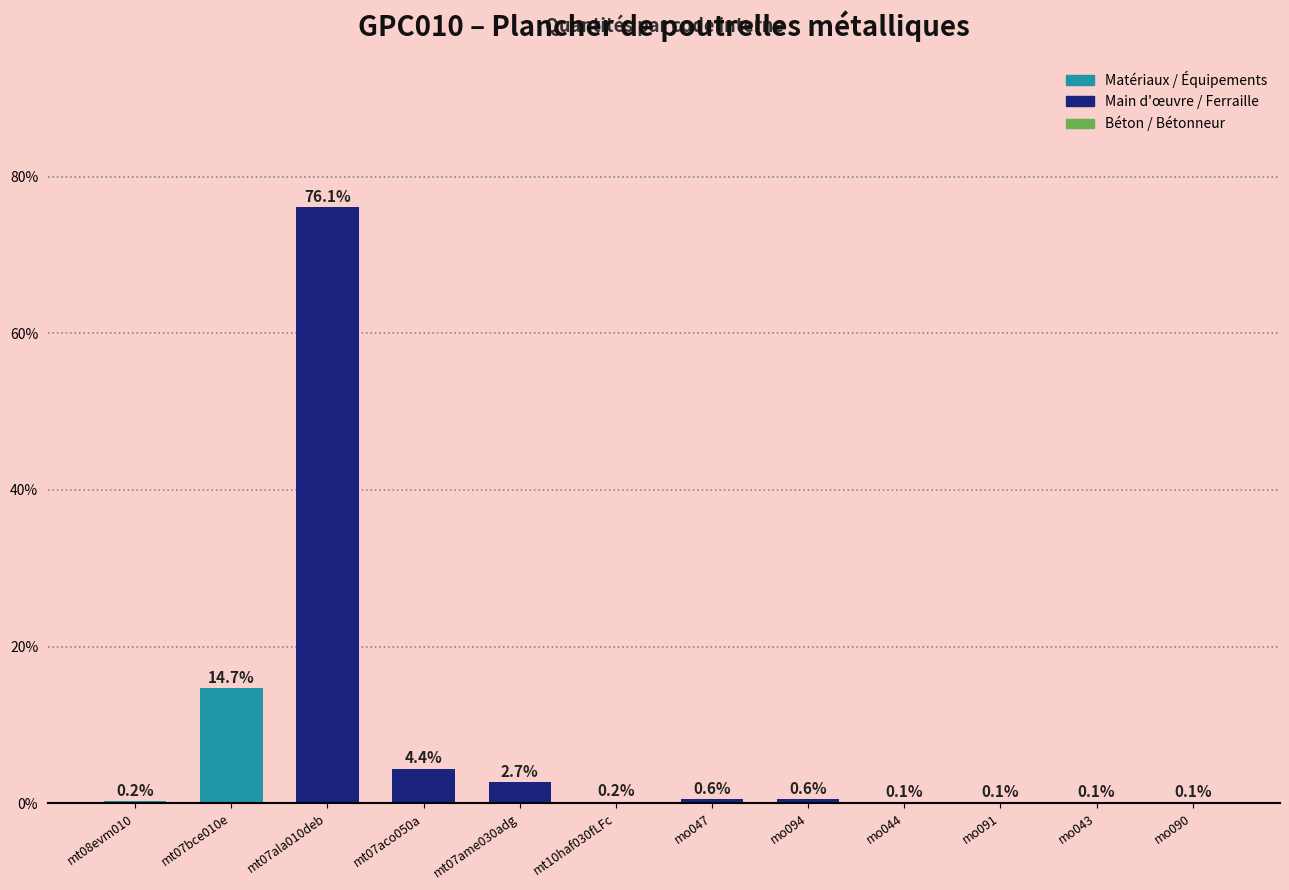

Reading left to right, transcribe all the data shown in this chart.

0.2	14.7	76.1	4.4	2.7	0.2	0.6	0.6	0.1	0.1	0.1	0.1